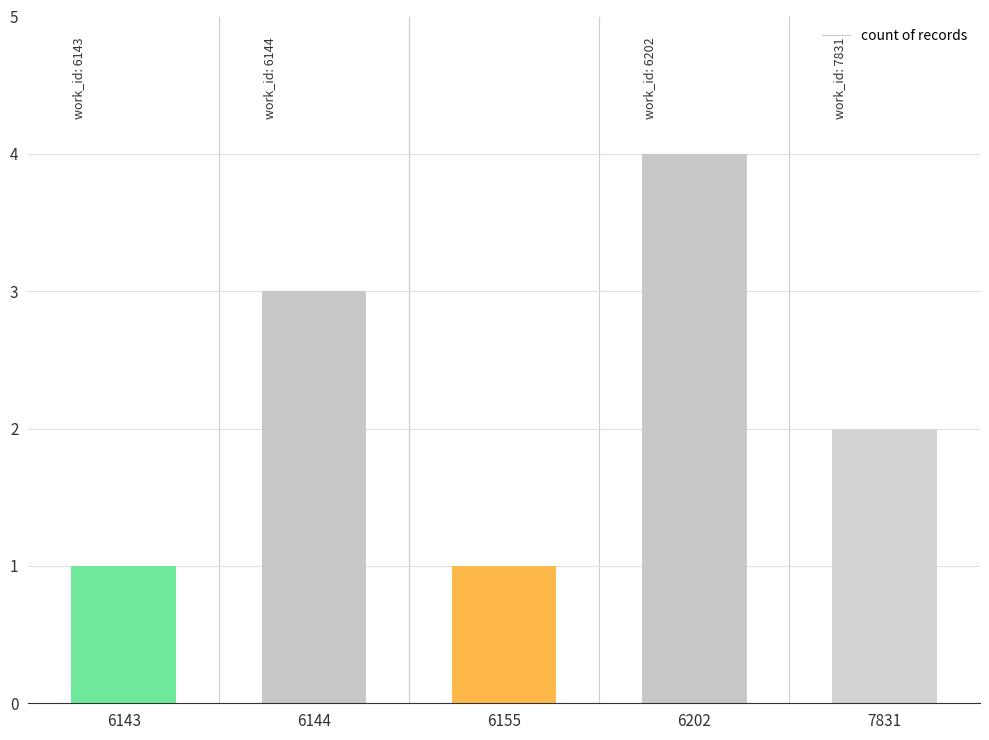

Where is the data nearest to the value 2?

7831